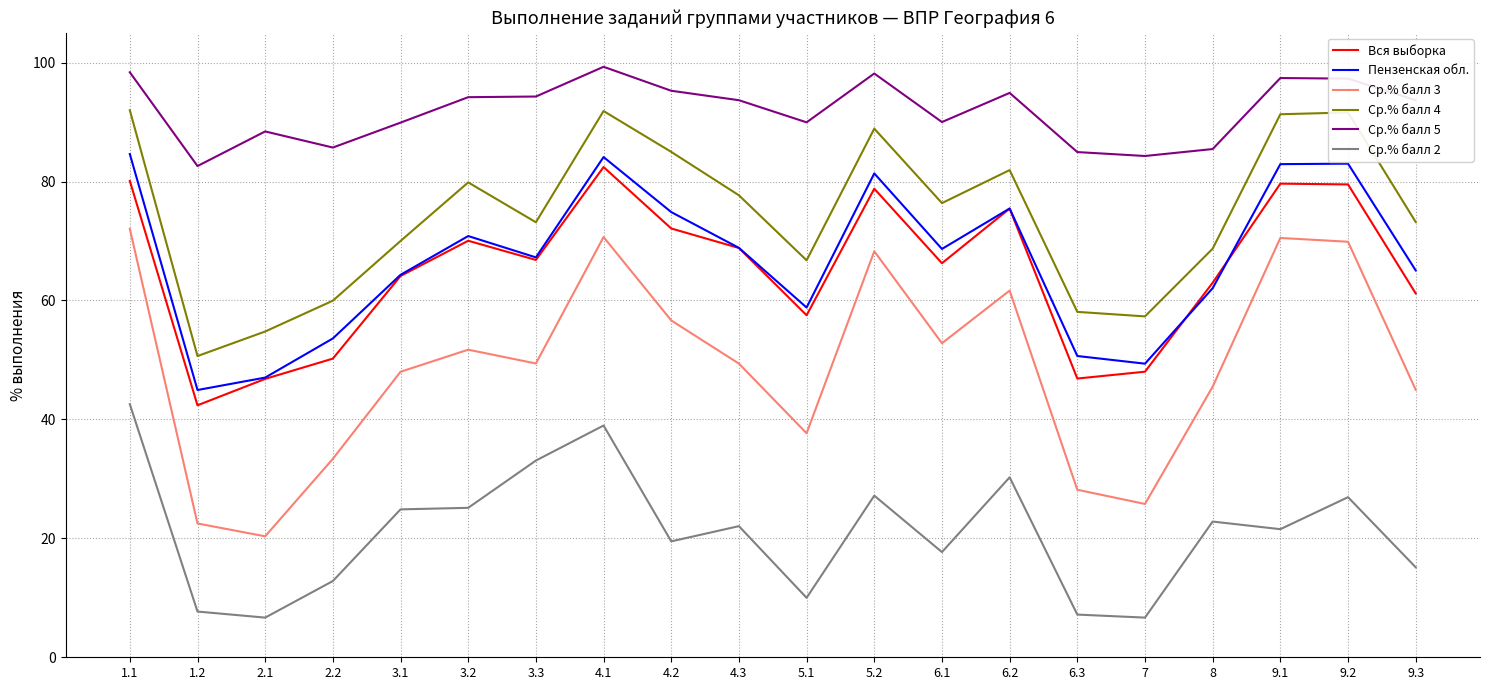

Rank the series at 1.1 from highest to lowest value.

Ср.% балл 5, Ср.% балл 4, Пензенская обл., Вся выборка, Ср.% балл 3, Ср.% балл 2